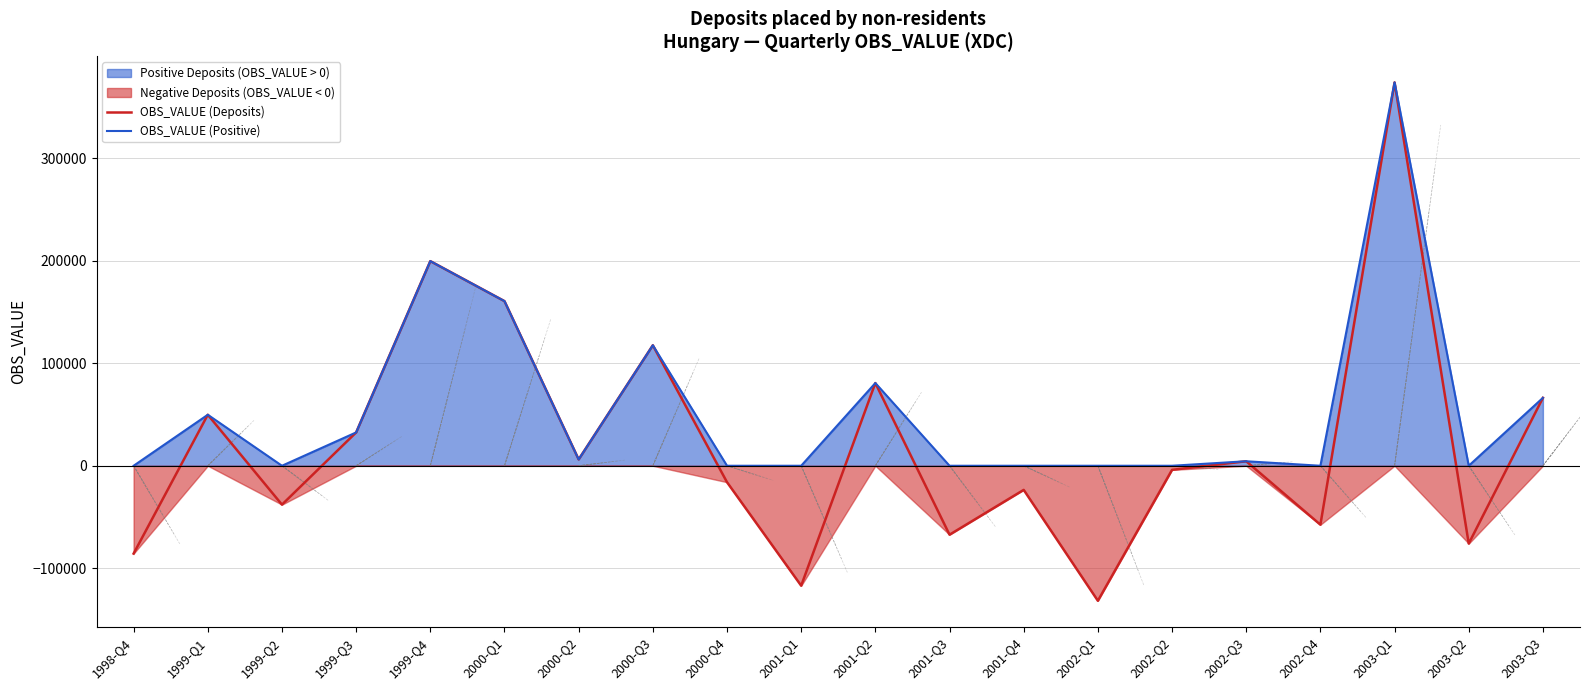

Reading left to right, extract all data points from this chart.

OBS_VALUE (Deposits): 1998-Q4=-85738	1999-Q1=49776	1999-Q2=-37954	1999-Q3=32528	1999-Q4=199722	2000-Q1=160674	2000-Q2=6192	2000-Q3=117606	2000-Q4=-16042	2001-Q1=-117073	2001-Q2=80726	2001-Q3=-67292	2001-Q4=-23550	2002-Q1=-131787	2002-Q2=-3982	2002-Q3=4387	2002-Q4=-57534	2003-Q1=374159	2003-Q2=-75986	2003-Q3=66283
OBS_VALUE (Positive): 1998-Q4=0	1999-Q1=49776	1999-Q2=0	1999-Q3=32528	1999-Q4=199722	2000-Q1=160674	2000-Q2=6192	2000-Q3=117606	2000-Q4=0	2001-Q1=0	2001-Q2=80726	2001-Q3=0	2001-Q4=0	2002-Q1=0	2002-Q2=0	2002-Q3=4387	2002-Q4=0	2003-Q1=374159	2003-Q2=0	2003-Q3=66283